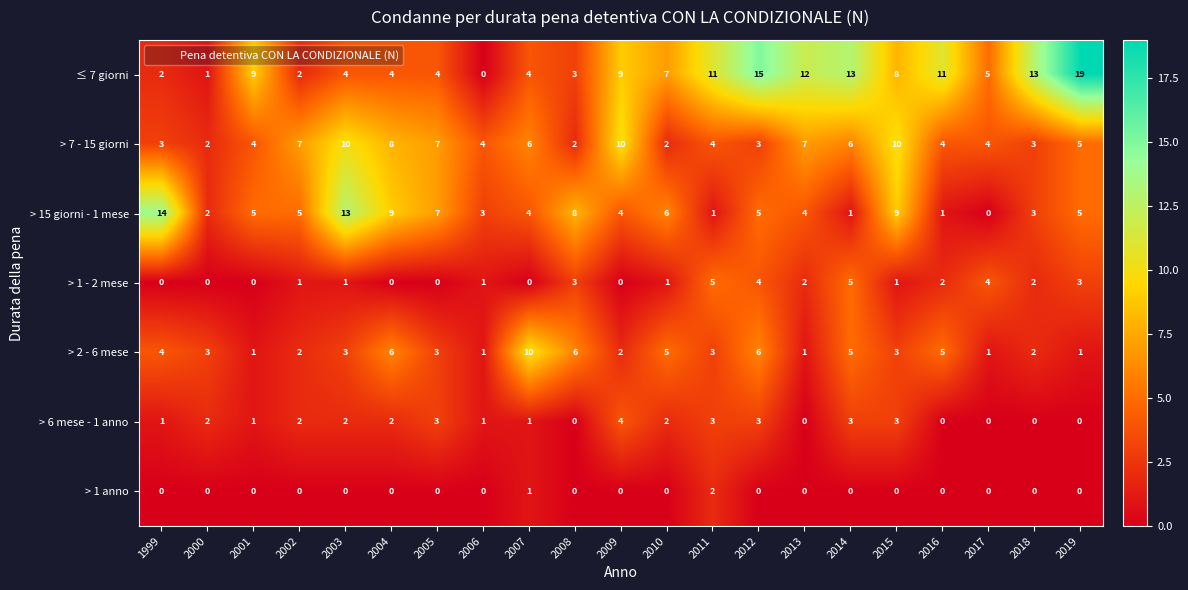

At which label is > 15 giorni - 1 mese closest to 7?

2005